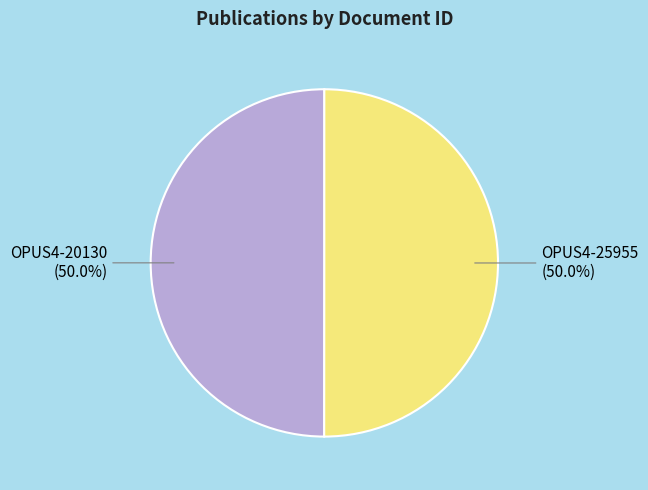

Approximately how many times larger is the value at OPUS4-25955 compared to OPUS4-20130?

1.0